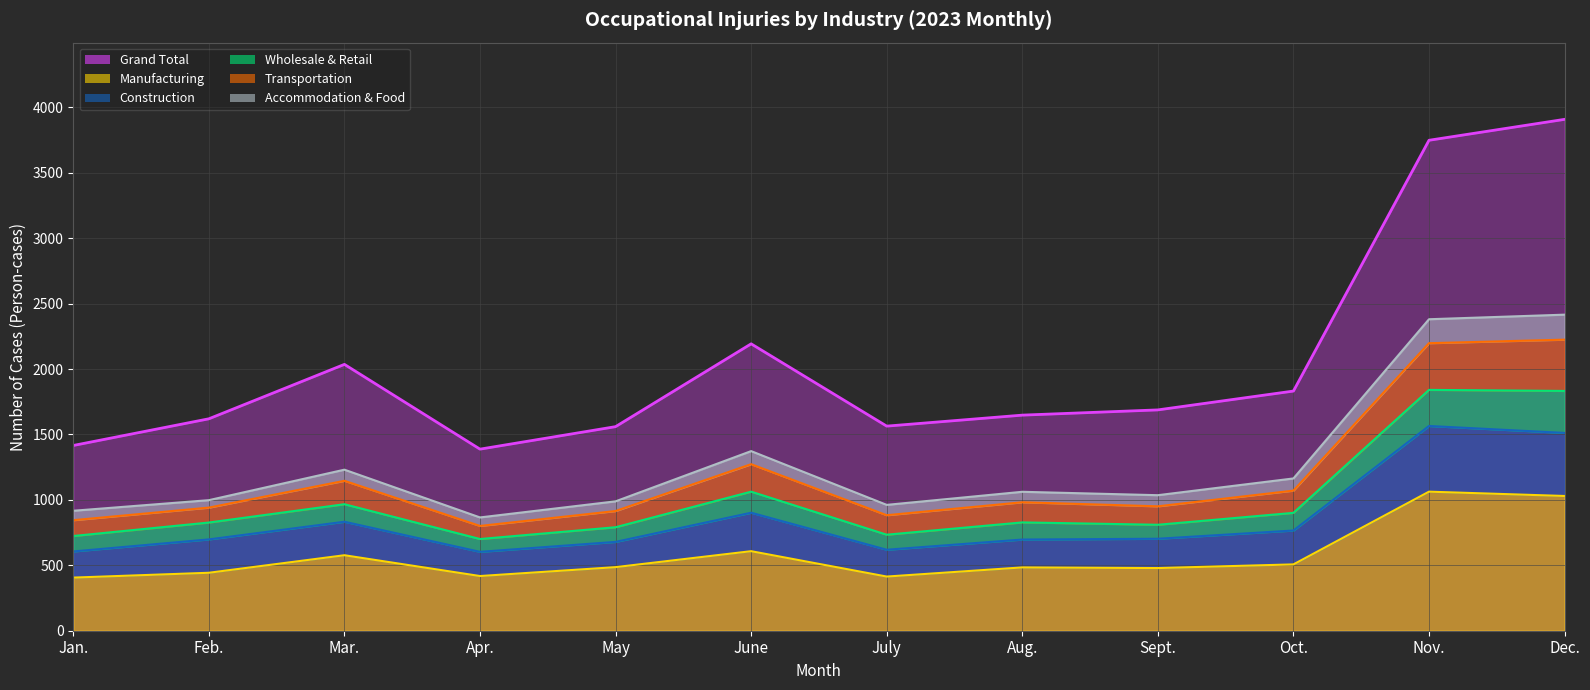

What is the average value of the Transportation (line) series?

1186